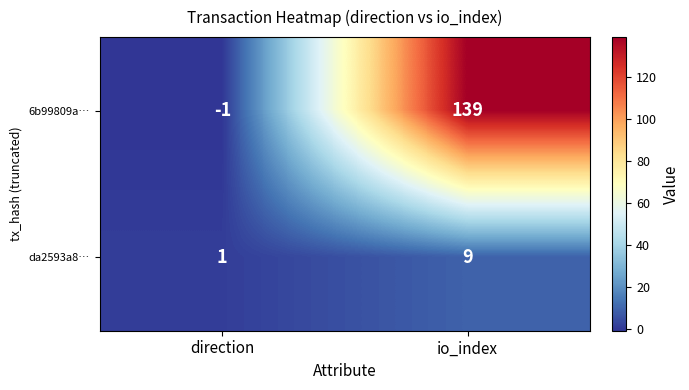

Which series changed the most between direction and io_index?

6b99809a…